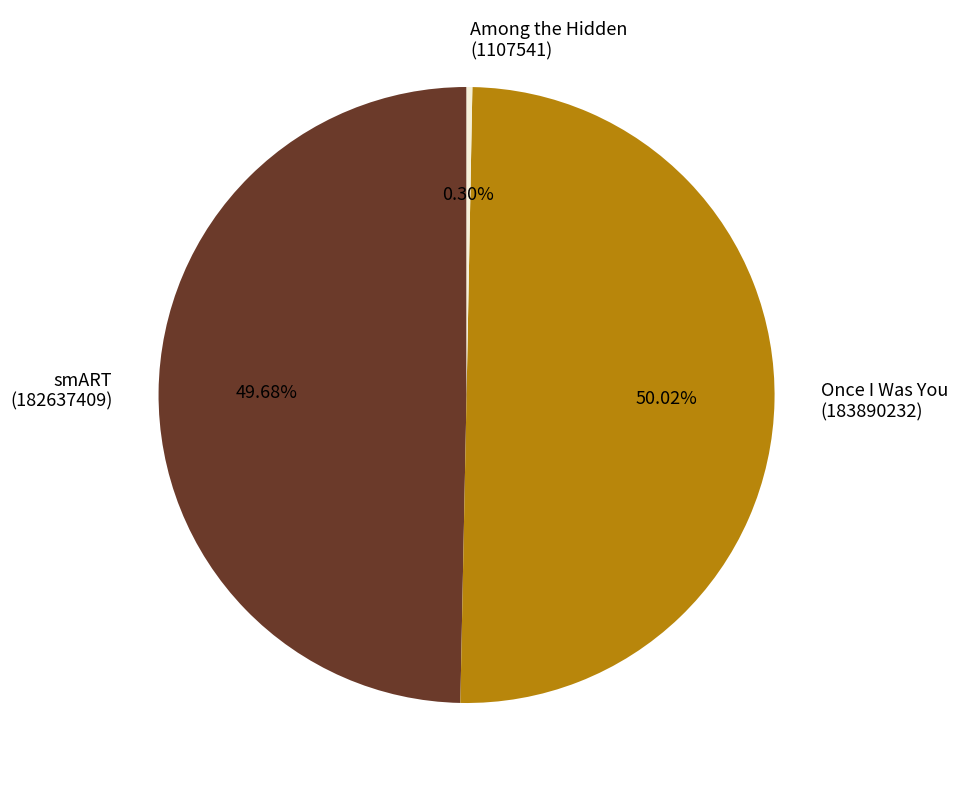

What is the ratio of the value at smART (182637409) to the value at Once I Was You (183890232)?

1.0